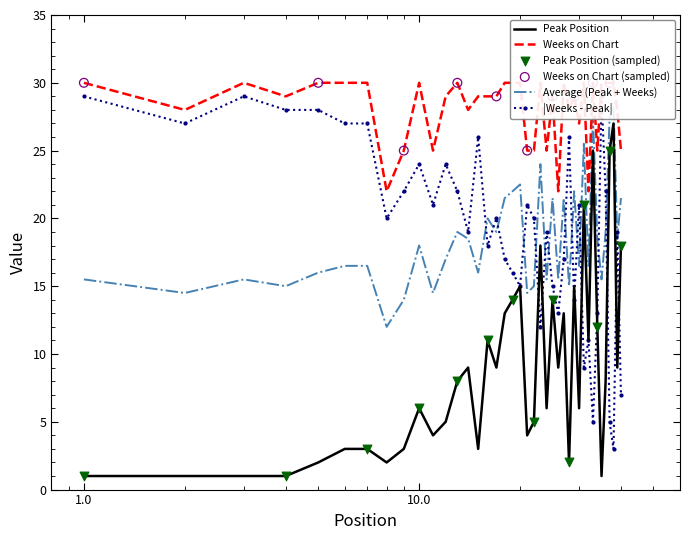

At which category is the sum across all series the highest?

38